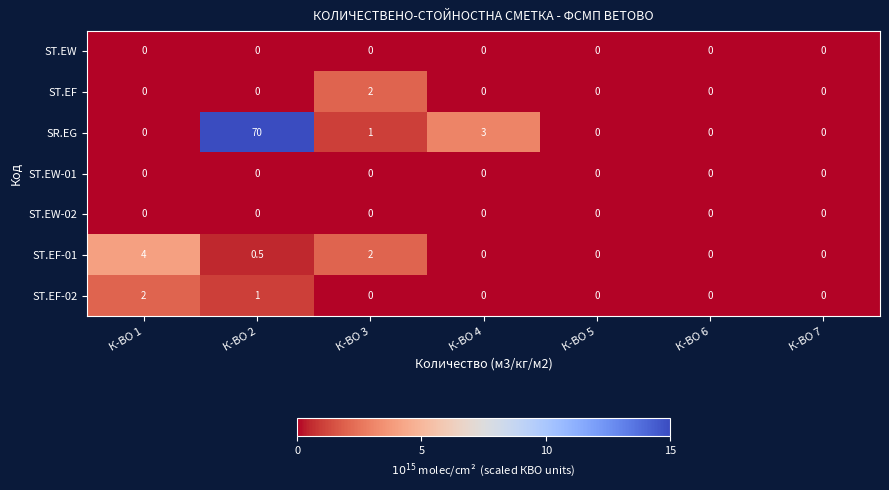

Where is ST.EF-01 nearest to the value 2?

К-ВО 3